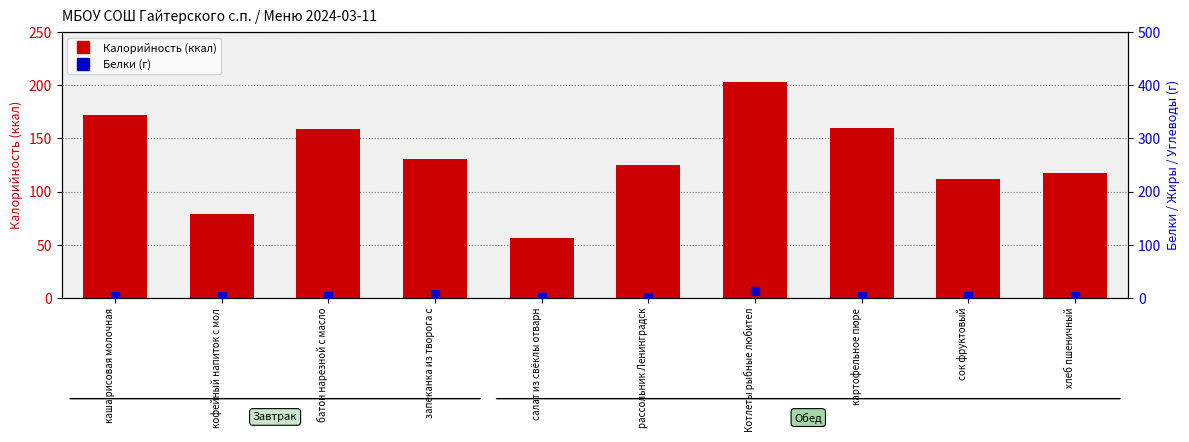

Which series has the largest total across all categories?

Калорийность